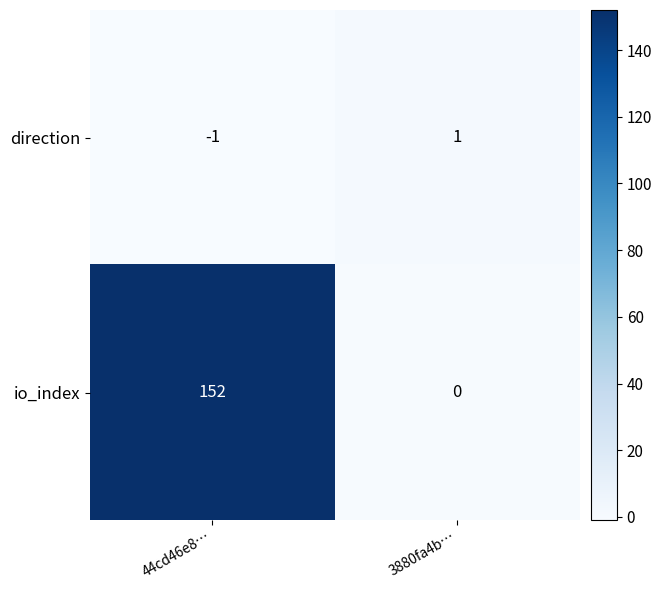

Which series changed the most between 44cd46e8… and 3880fa4b…?

io_index